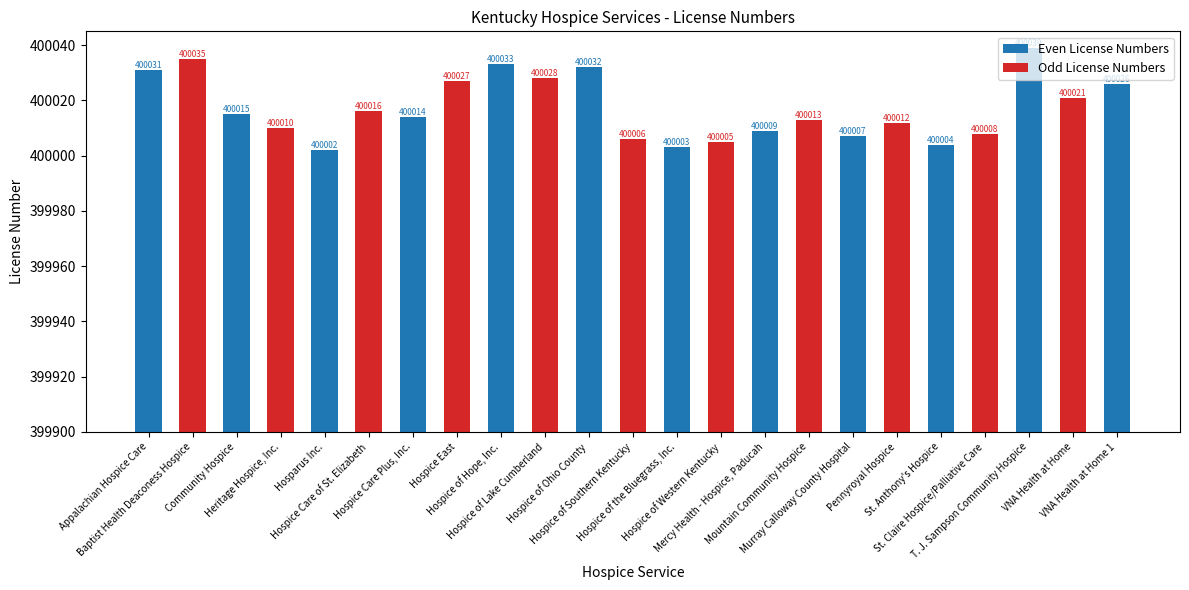

Which label corresponds to the smallest value in the chart?

Hosparus Inc.